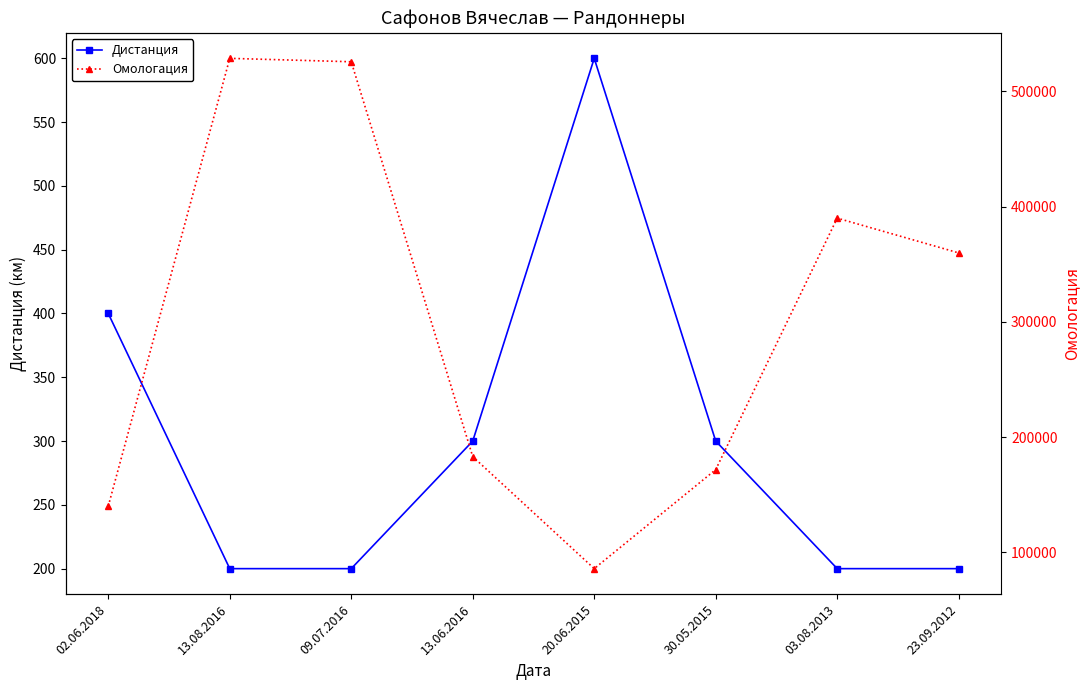

What is the lowest value of the Омологация series?

85994